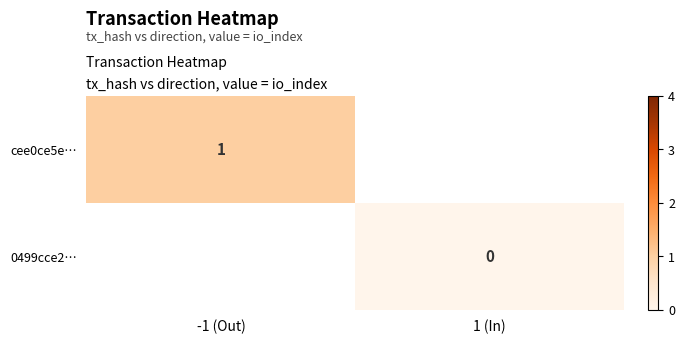

True or false: cee0ce5e… has a value of 0 at -1 (Out).

False